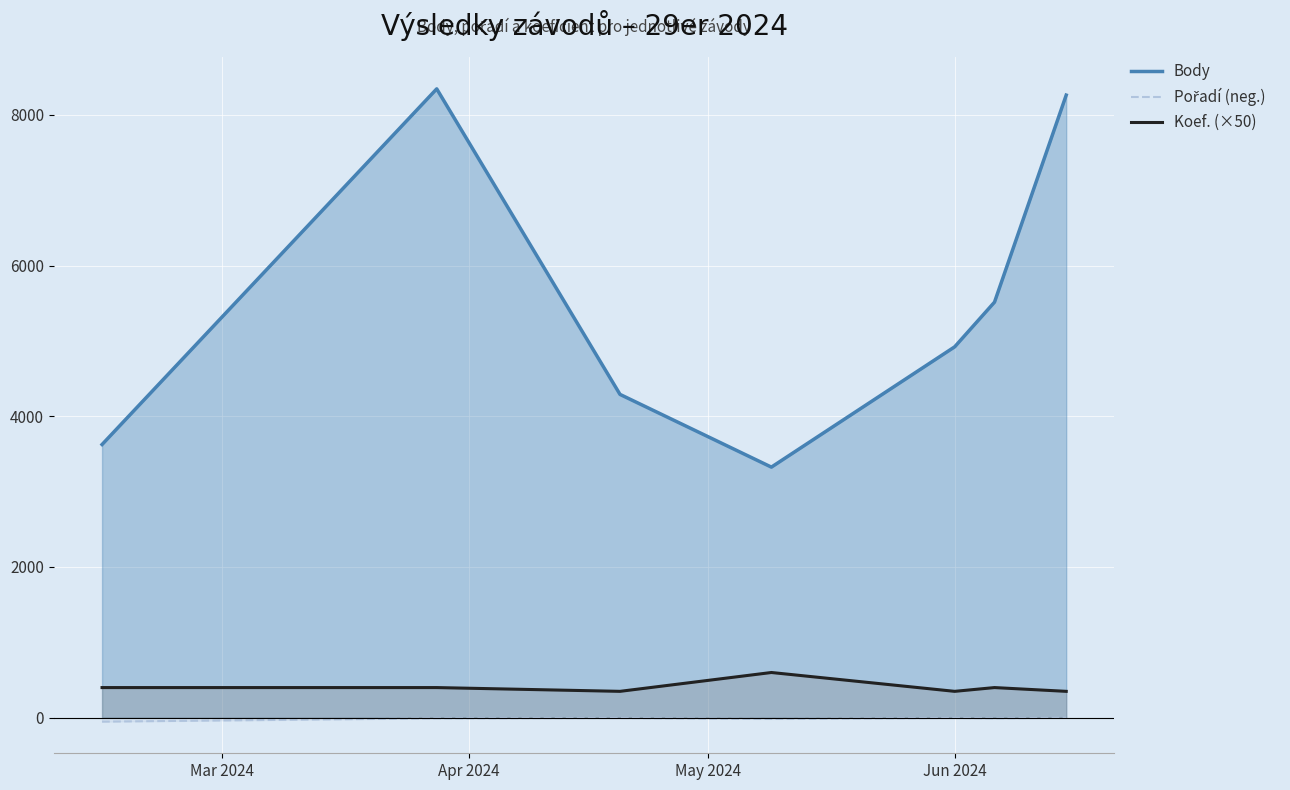

True or false: Koef. (×50) has more than 2 interior local peaks.

False